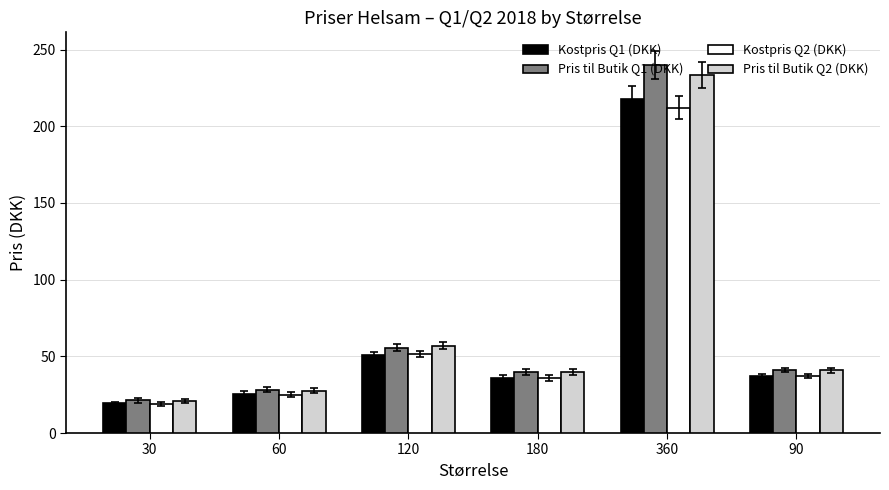

Which category has the lowest value across all series?

30